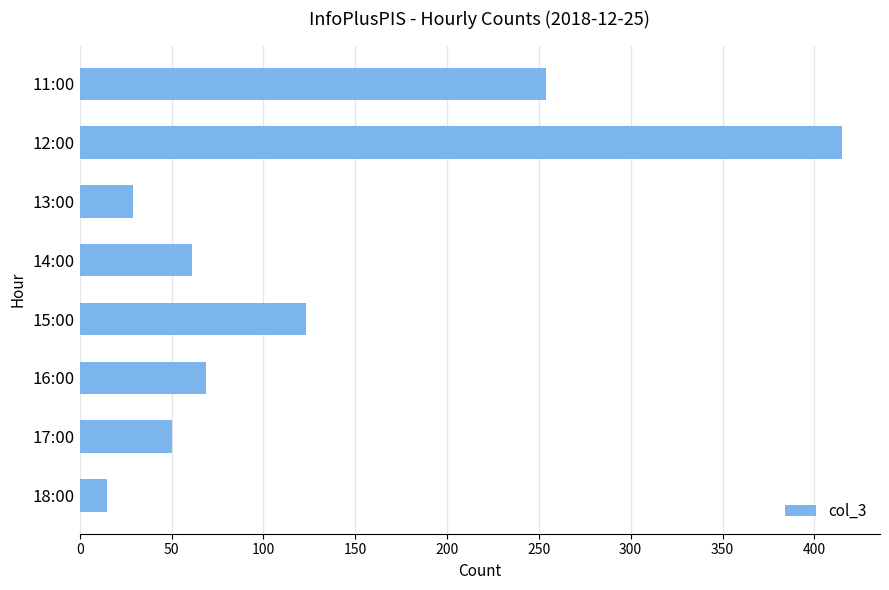

Which label corresponds to the smallest value in the chart?

18:00